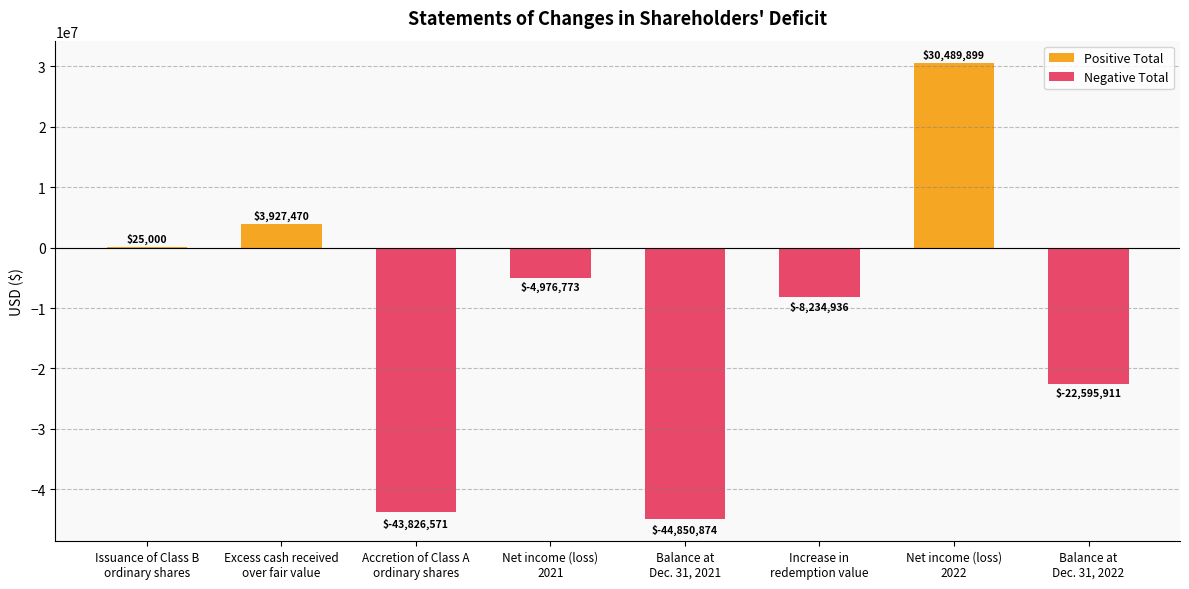

Reading left to right, what are all the values shown in this chart?

25000	3927470	-43826571	-4976773	-44850874	-8234936	30489899	-22595911